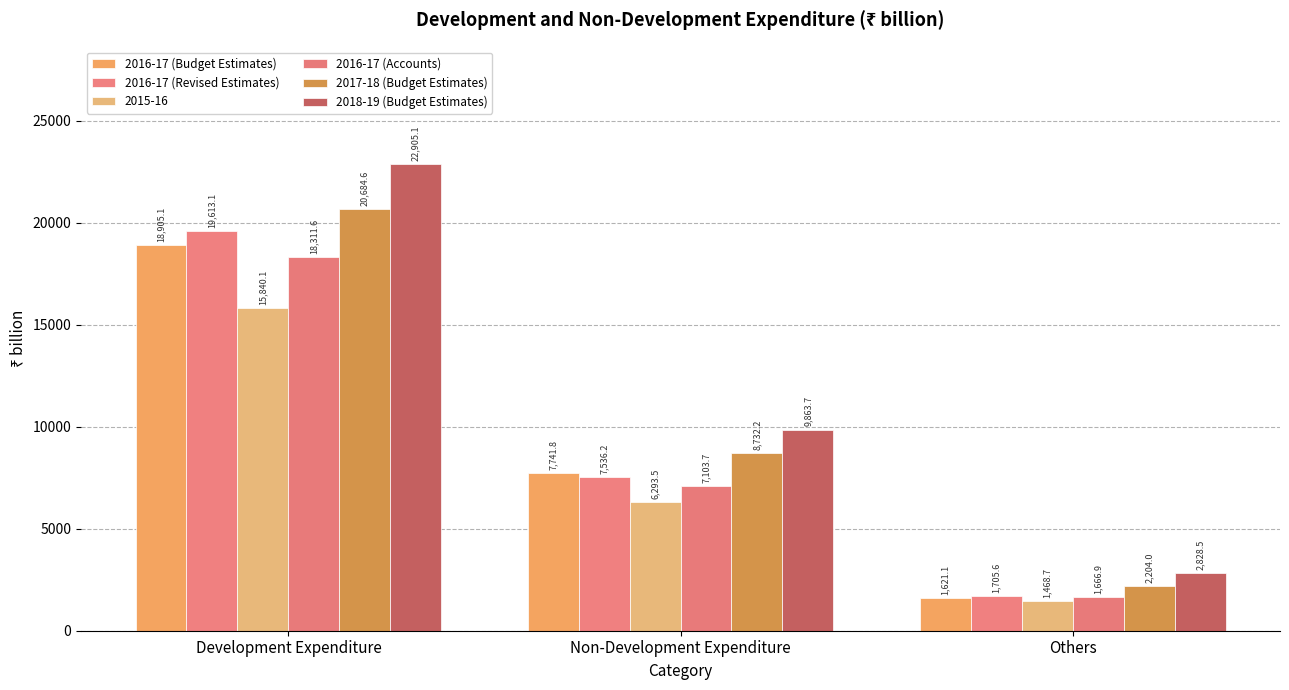

Where does the 2018-19 (Budget Estimates) series first go above 9863?

Development Expenditure